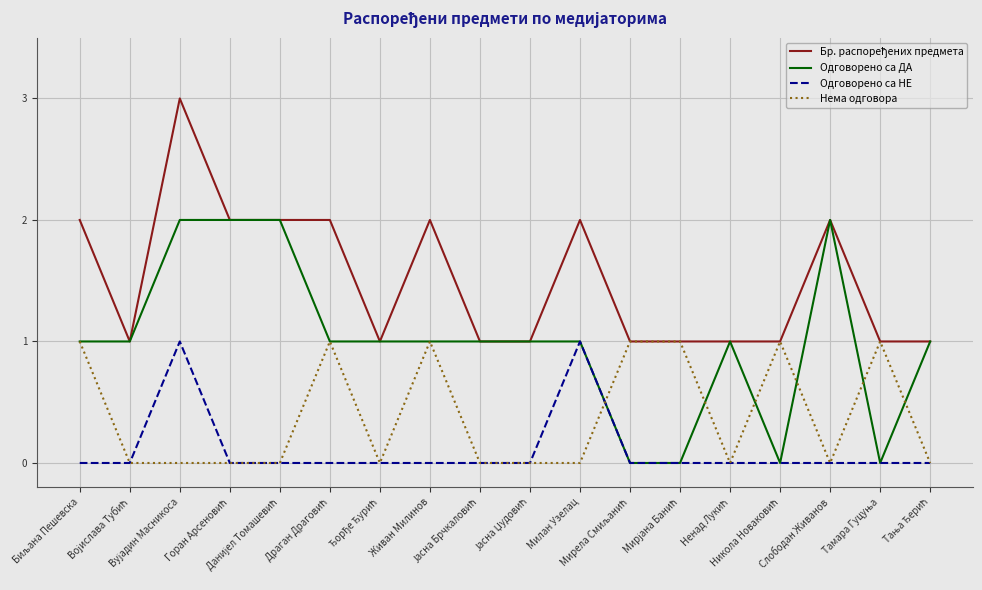

Between Мирела Смиљанић and Слободан Живанов, which series saw the biggest shift?

Одговорено са ДА